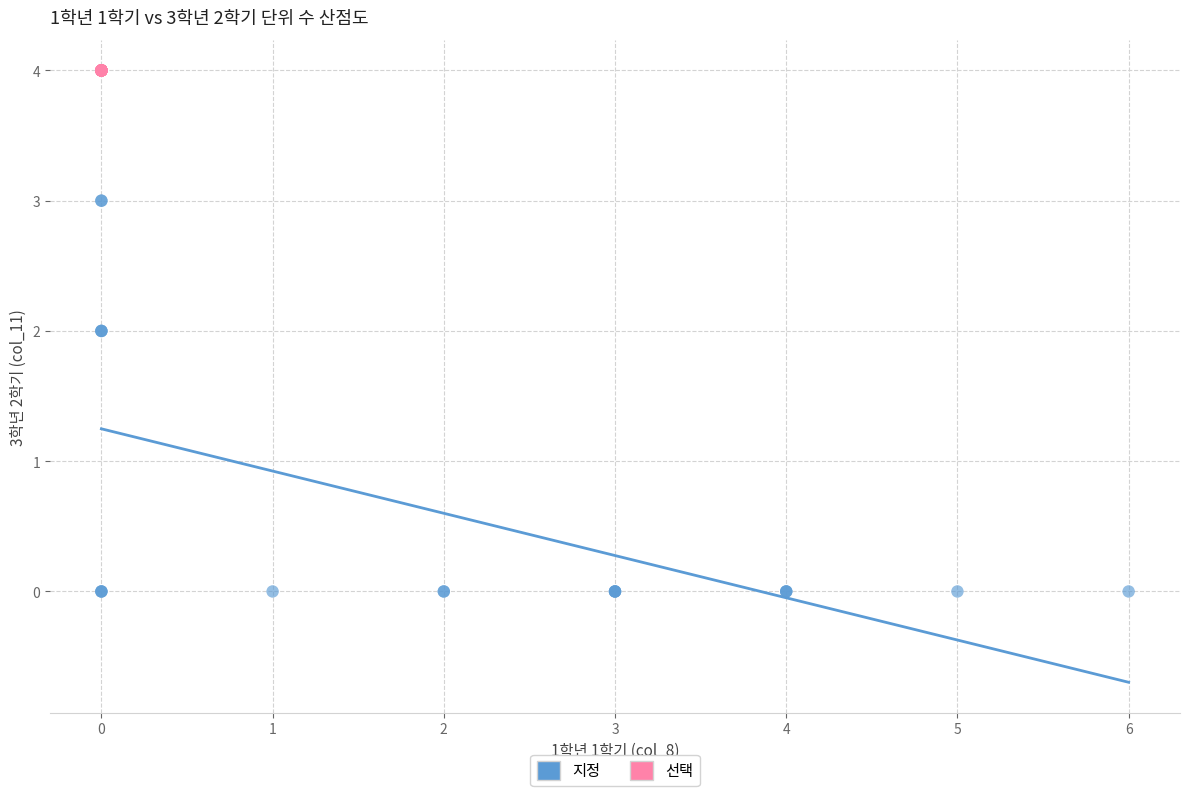

Which series reaches the minimum Y coordinate?

지정